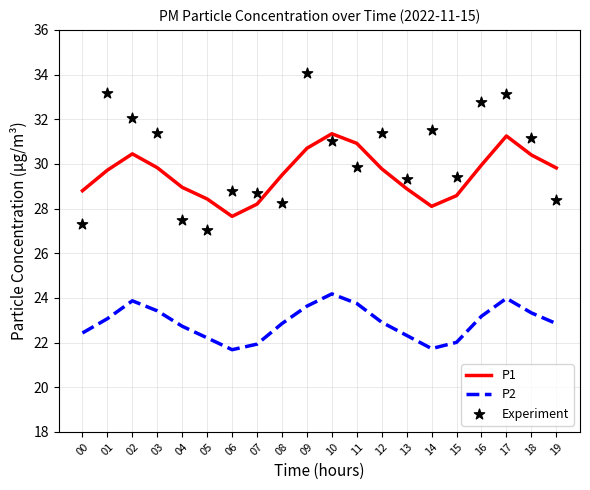

What are all the series names shown in the legend?

P1, P2, Experiment